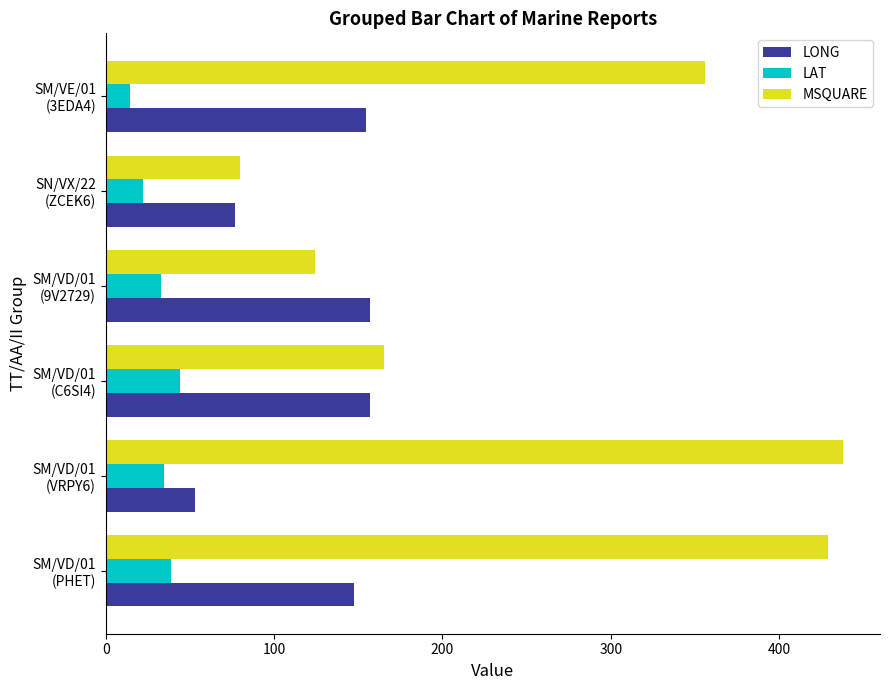

How many data points in LONG are above 154?

3